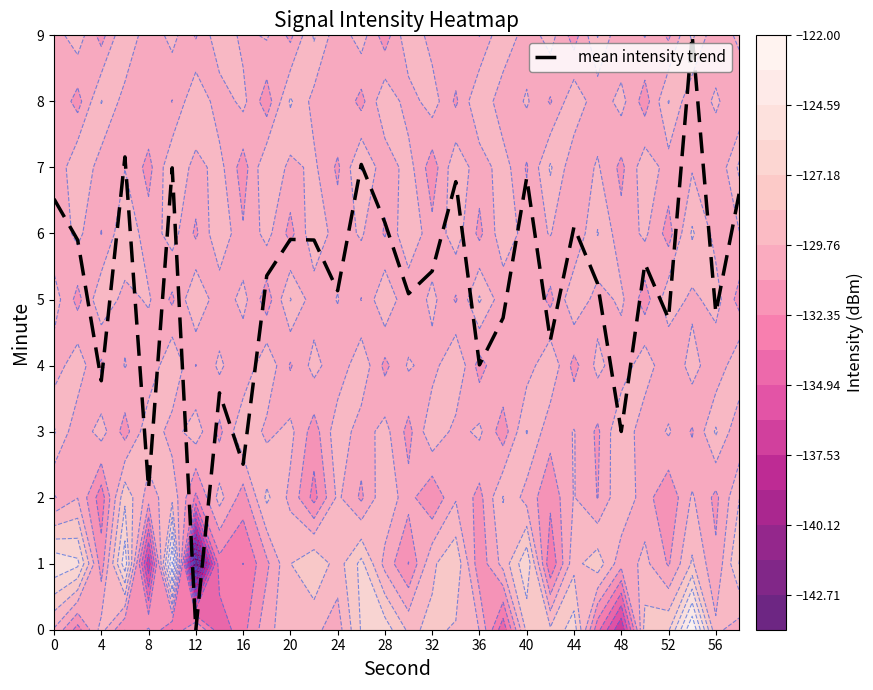

Is it true that mean intensity trend equals 9.8 at 20?

False